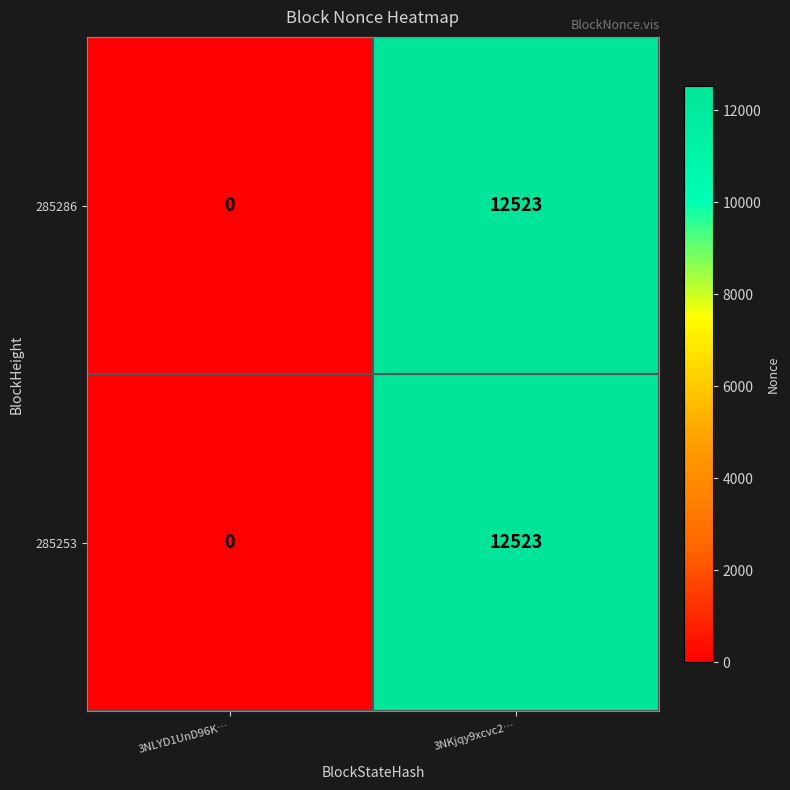

What is the sum of all 285253 values?

12523